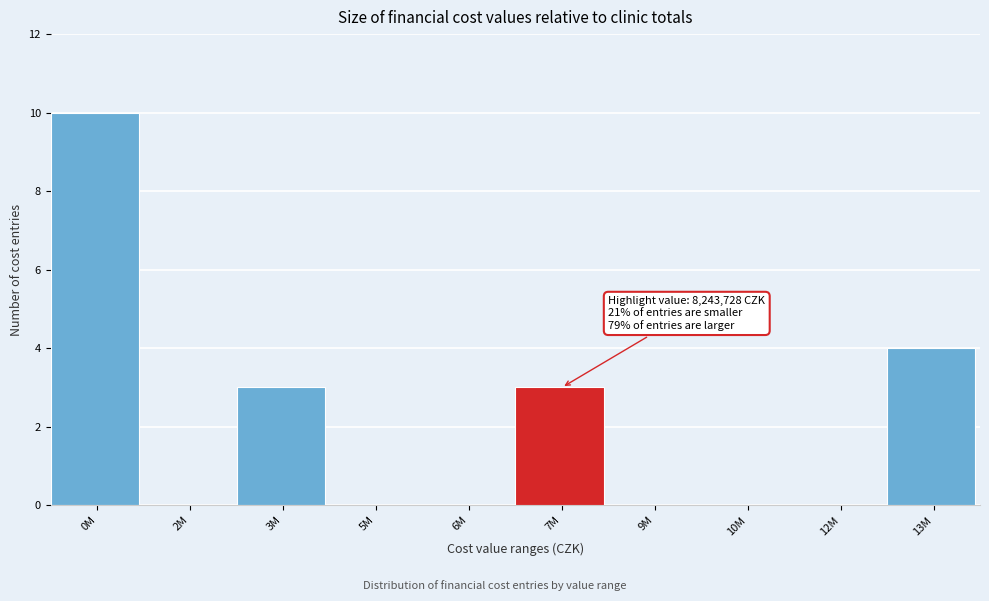

Reading left to right, extract all data points from this chart.

0M=10	2M=0	3M=3	5M=0	6M=0	7M=3	9M=0	10M=0	12M=0	13M=4